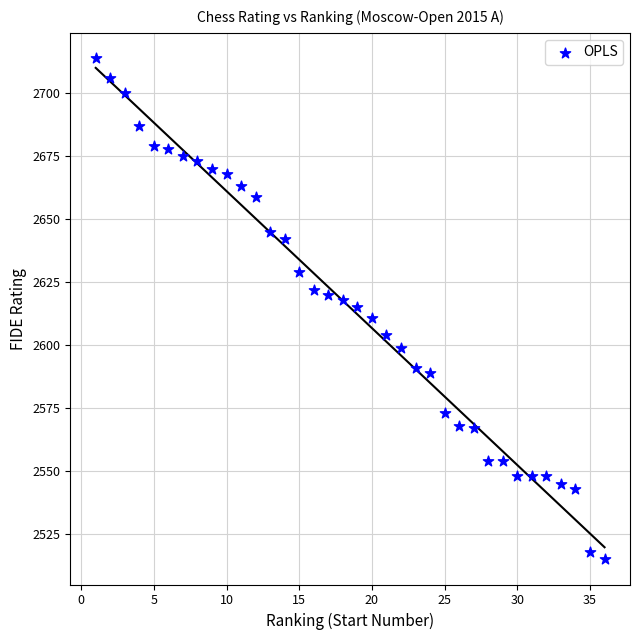

What is the range of X values (max minus min)?

35